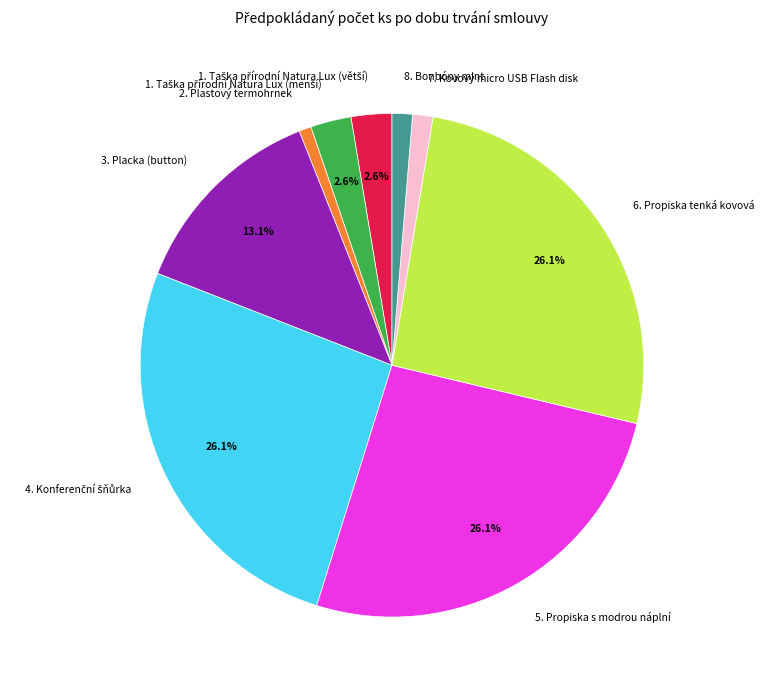

How much of the chart is everything except 5. Propiska s modrou náplní?

73.9%